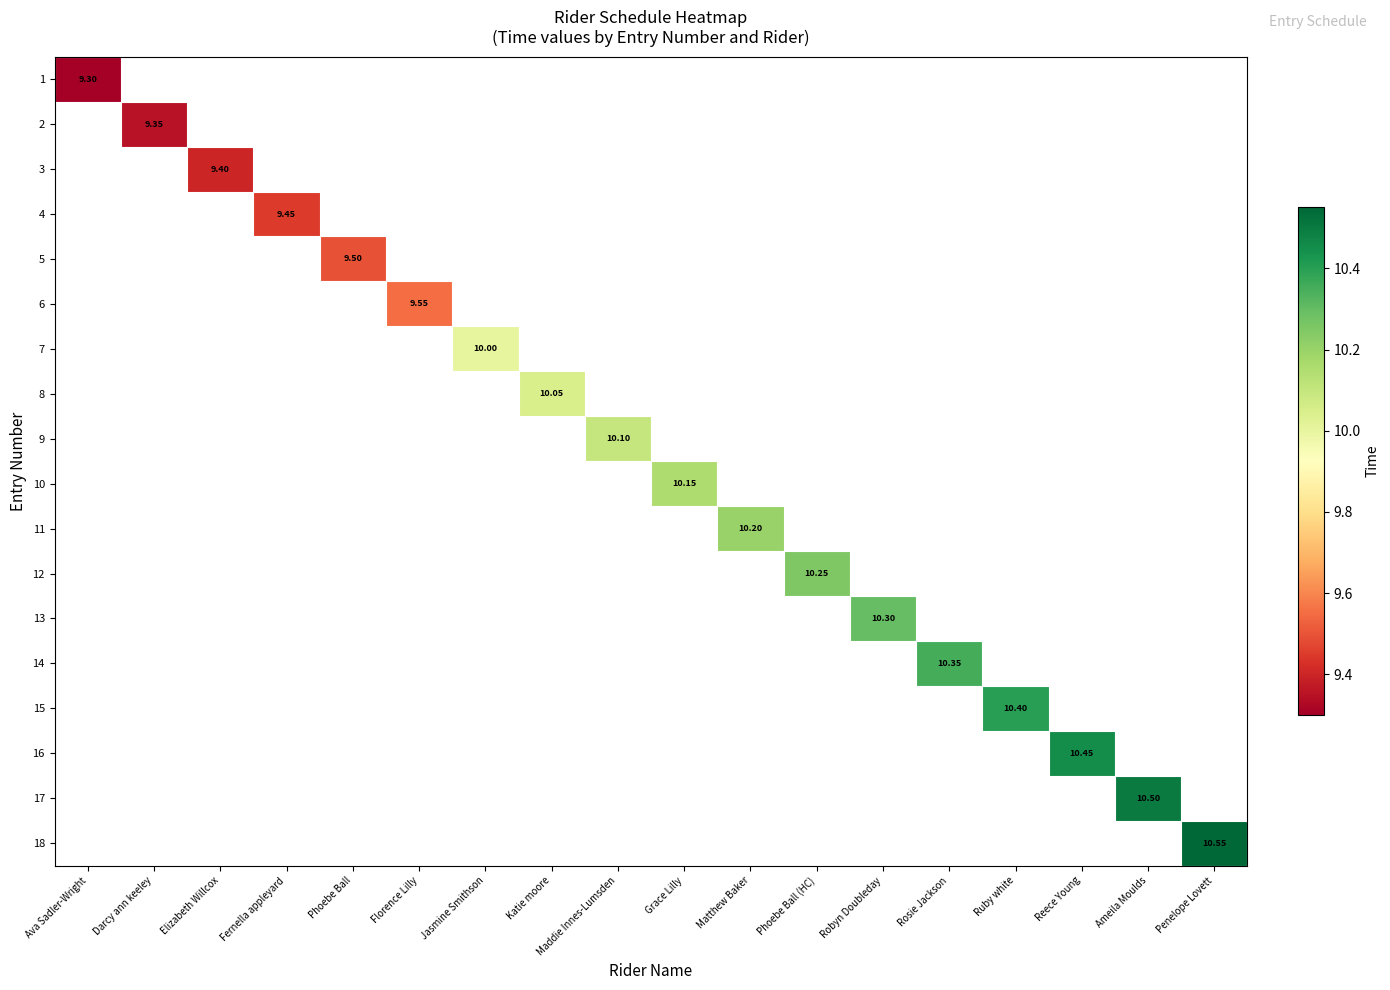

List the series in order of their overall mean, lowest first.

1, 2, 3, 4, 5, 6, 7, 8, 9, 10, 11, 12, 13, 14, 15, 16, 17, 18